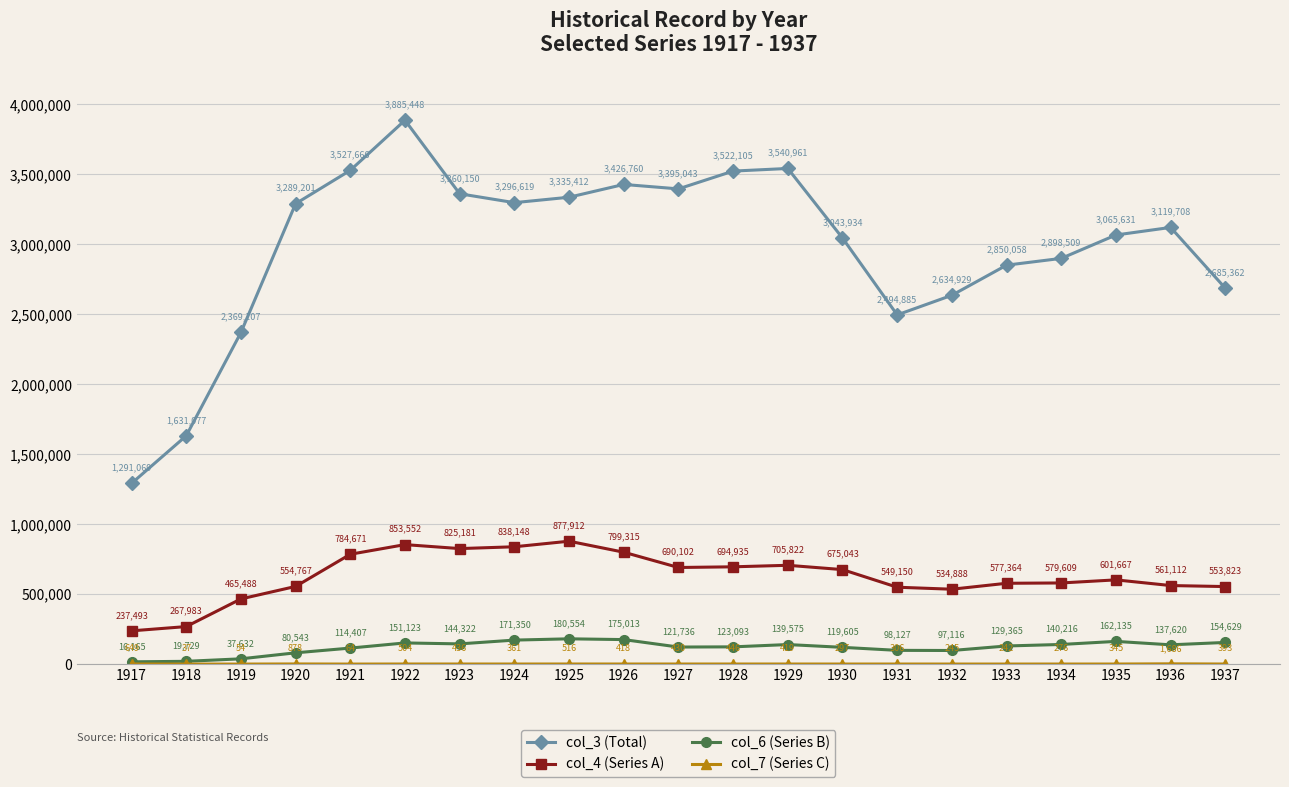

Where is col_3 (Total) nearest to the value 2588258?

1932